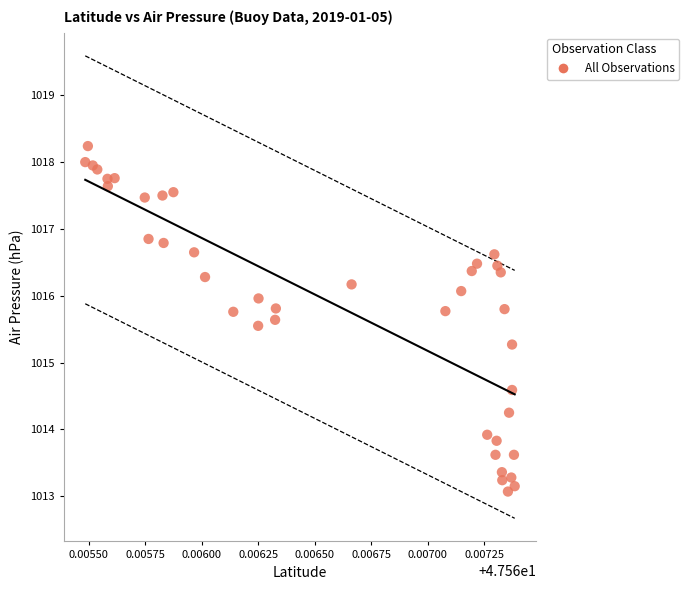

What Y value in the scatter plot is closest to 1015?

1015.3